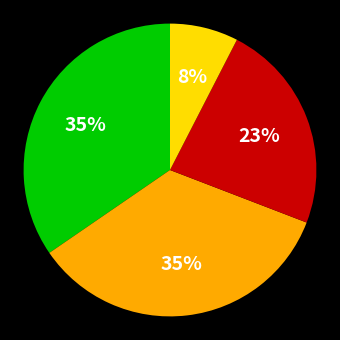

Is there a majority slice in this chart?

No